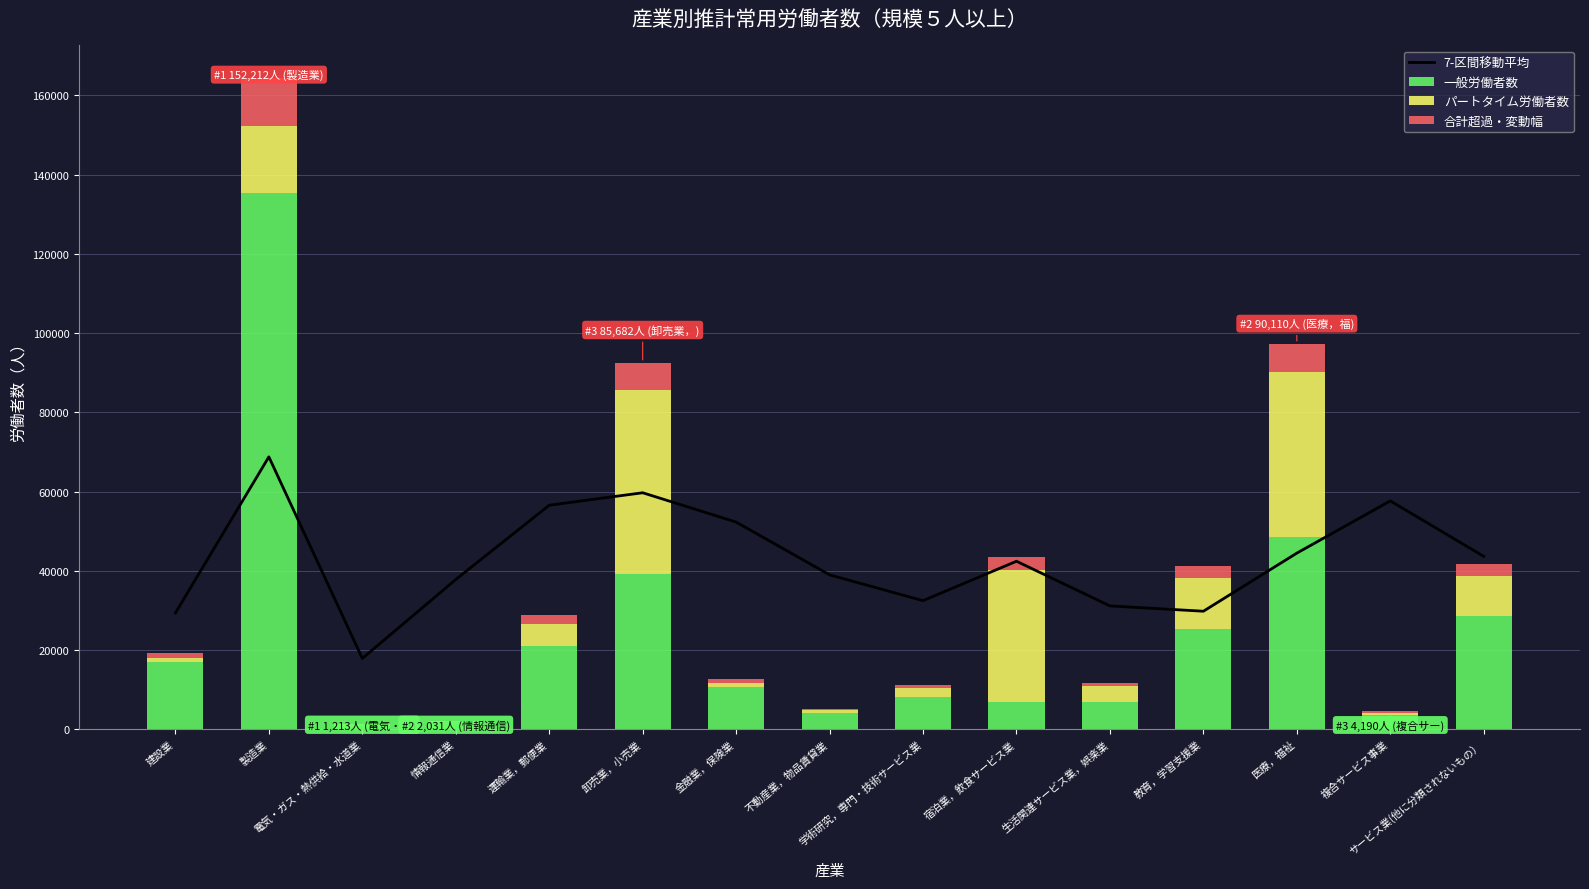

At which label does 7-区間移動平均 first exceed 42413?

製造業